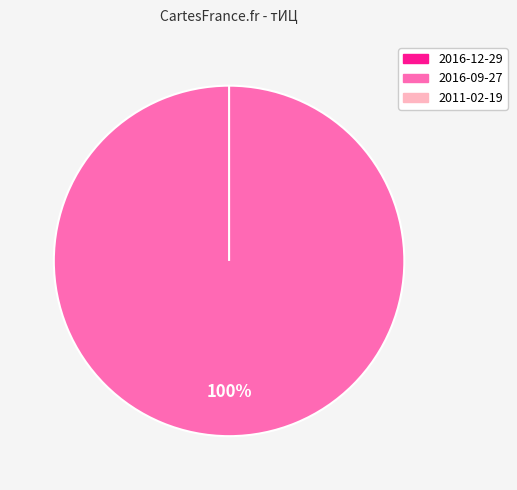

To the nearest percent, what portion does 2016-09-27 represent?

100%